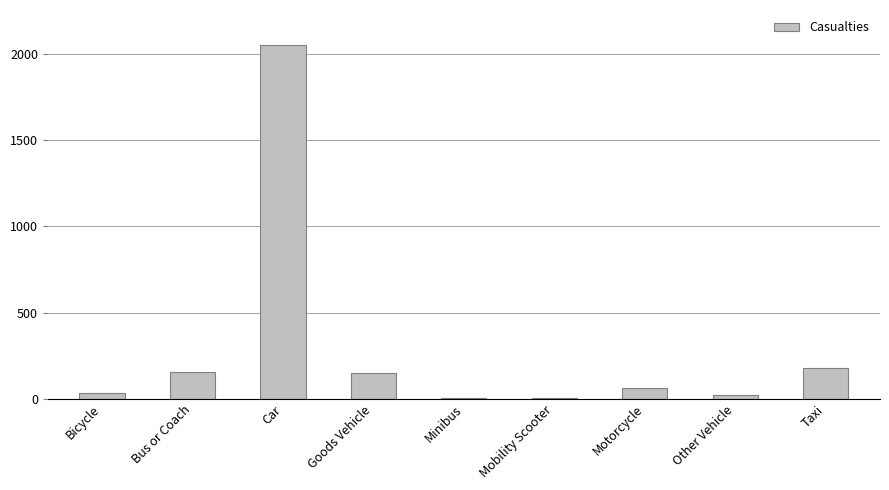

Read the value at Motorcycle.

65